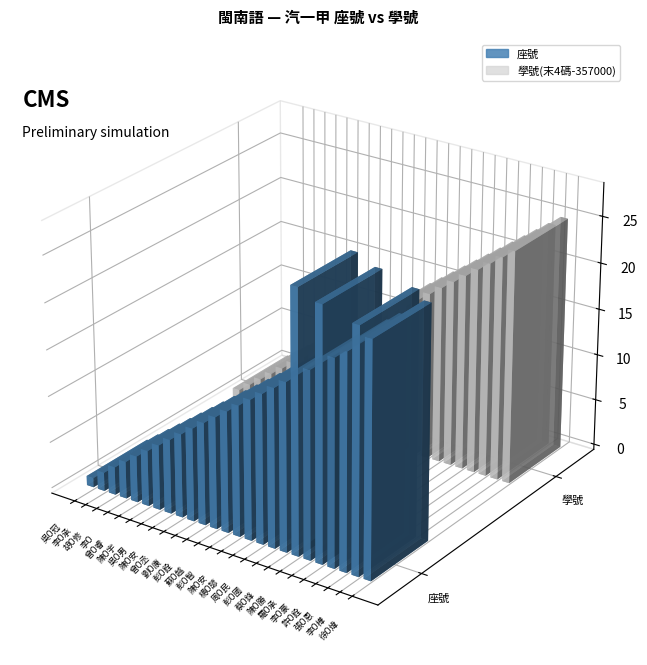

The 座號 series shows 6 at 陳O勝. True or false?

False